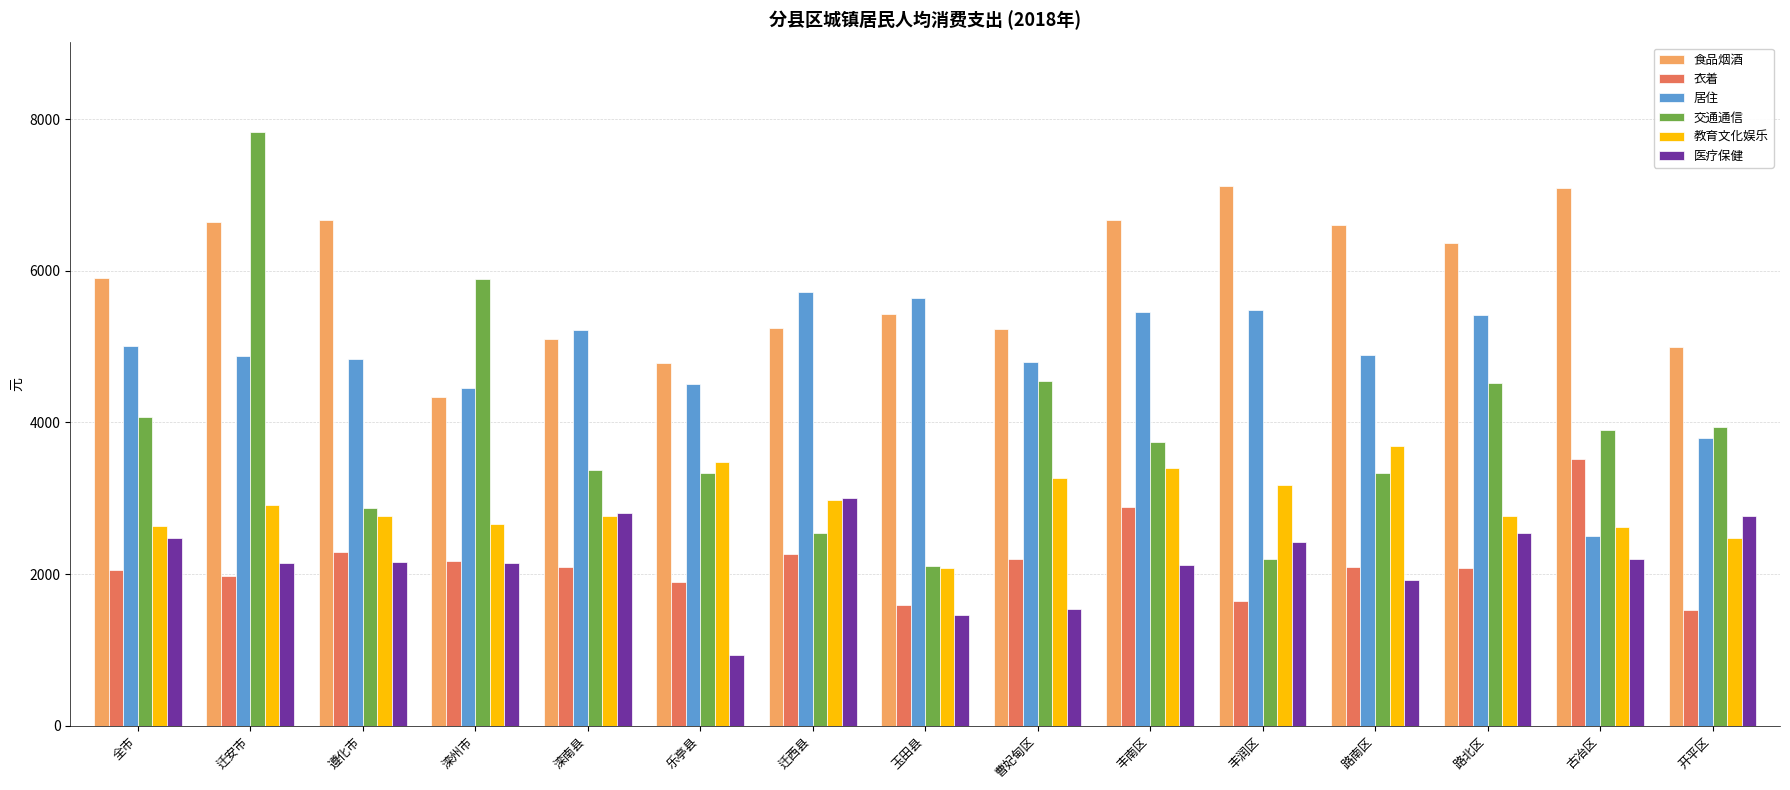

What is the lowest value of the 医疗保健 series?

936.3